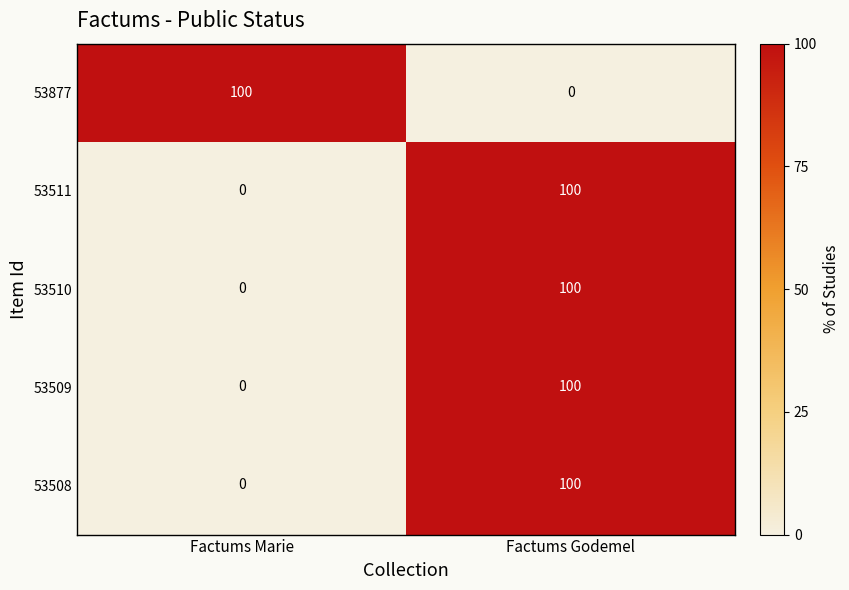

What is the sum of all 53508 values?

100